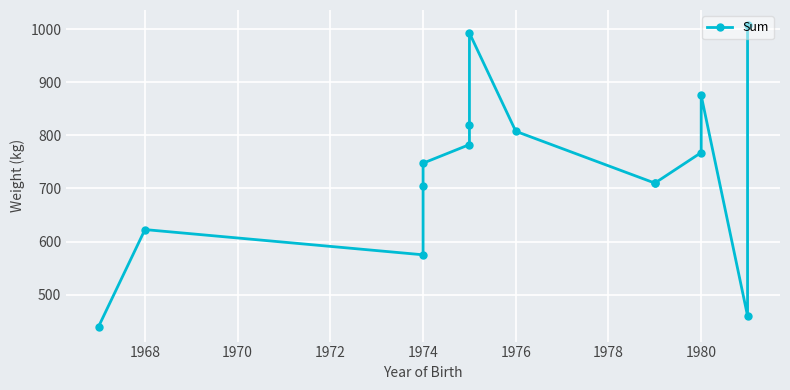

How many points are lower than both their immediate neighbors (excluding endpoints)?

2